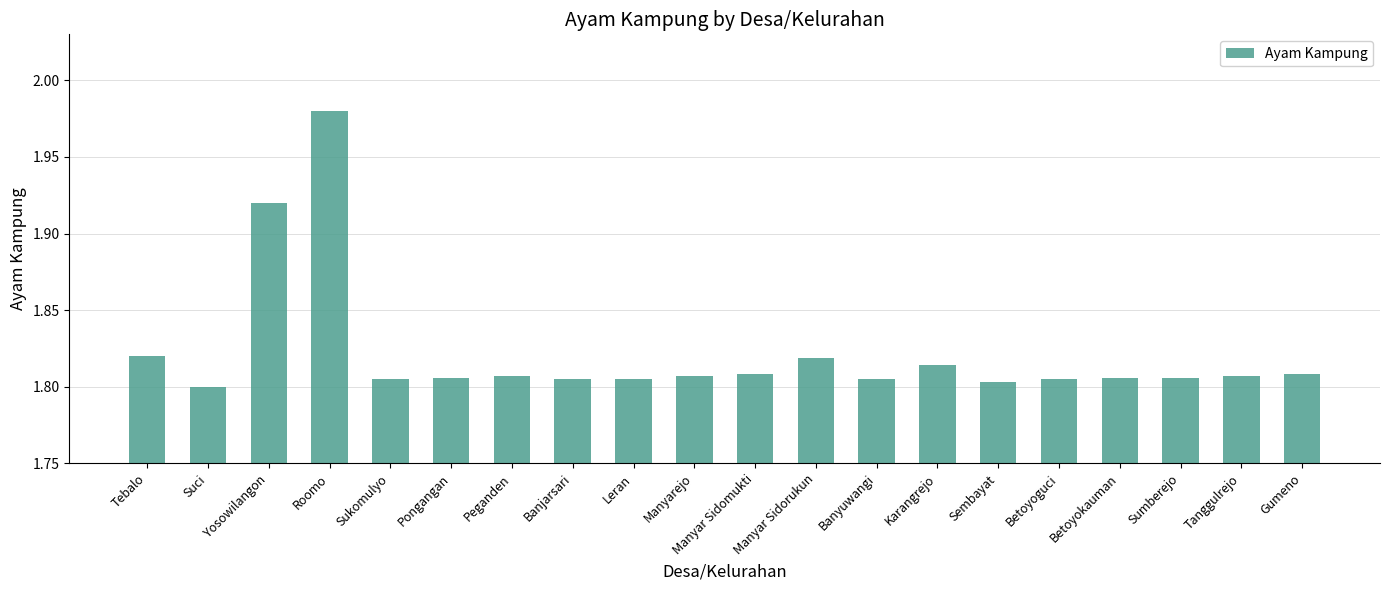

Does the chart contain stacked bars?

No